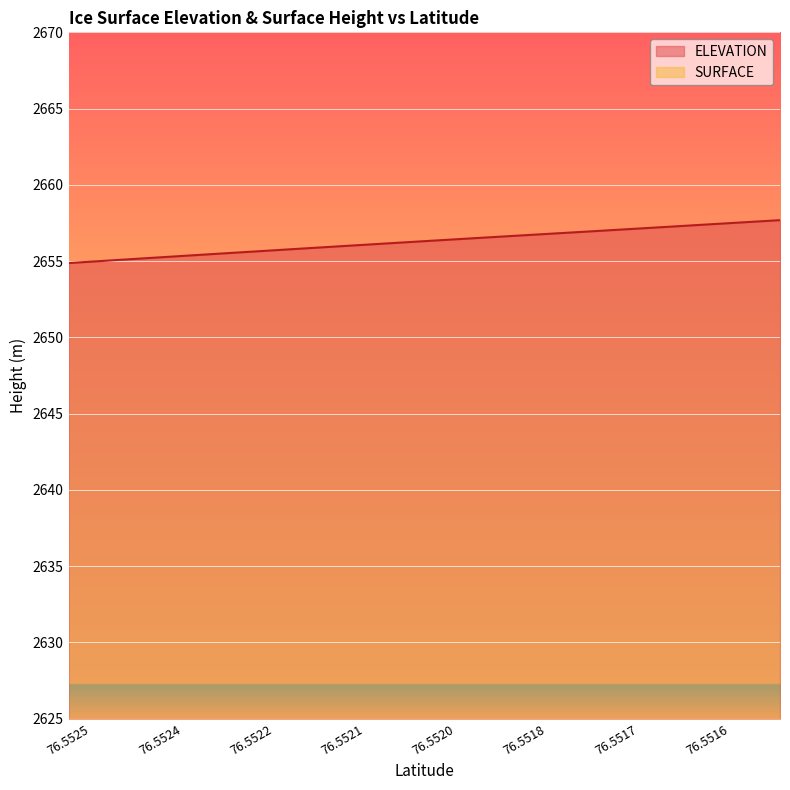

True or false: SURFACE and ELEVATION intersect in this chart.

False